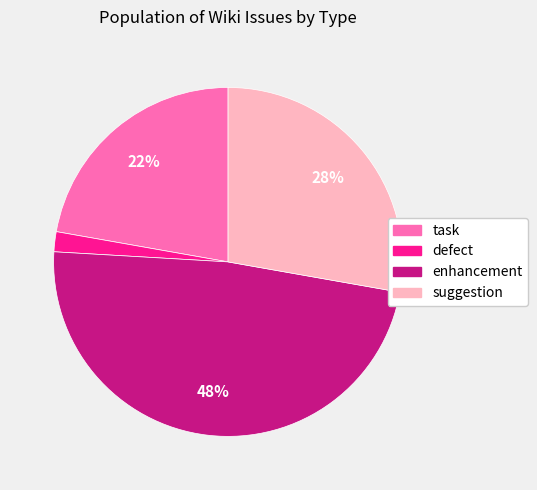

Is task the majority of the pie?

No